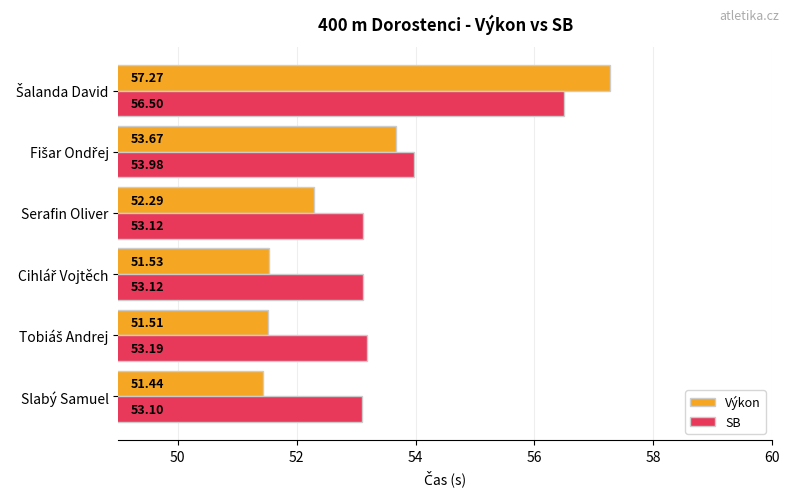

What is the sum of all Výkon values?

317.7